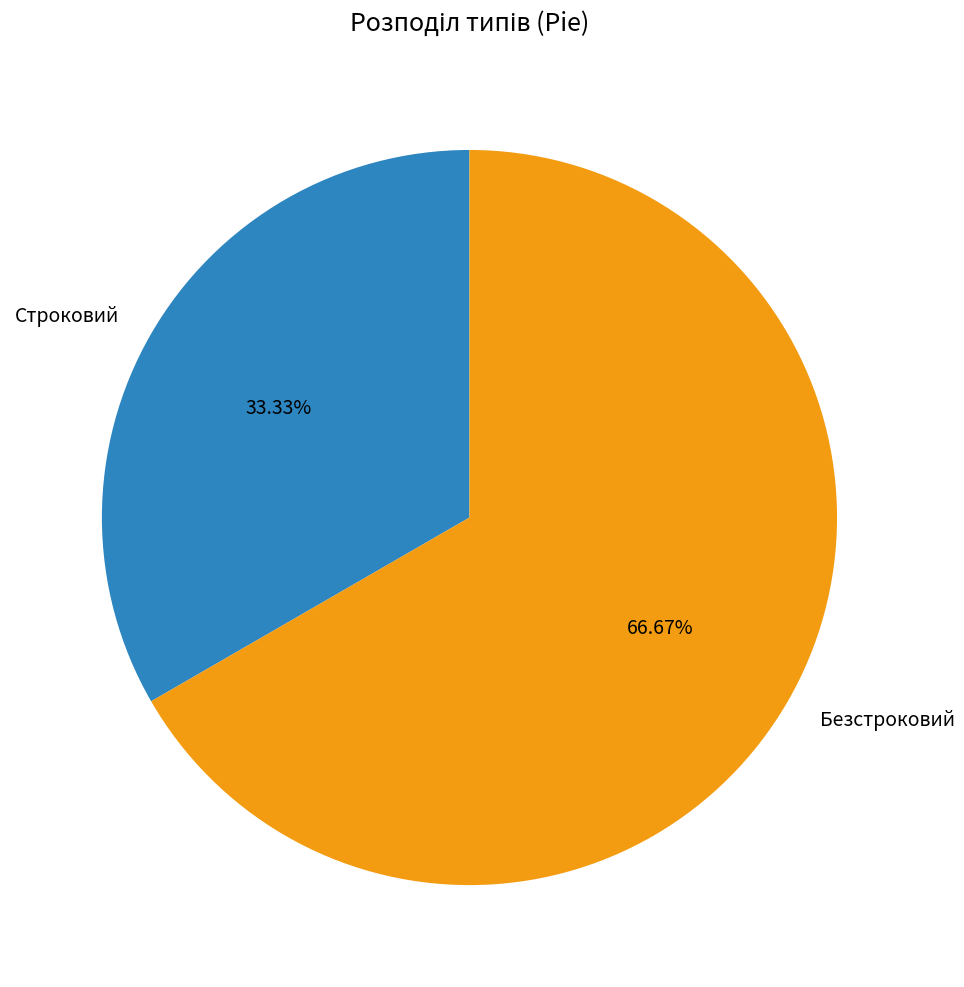

How many segments does this pie chart have?

2